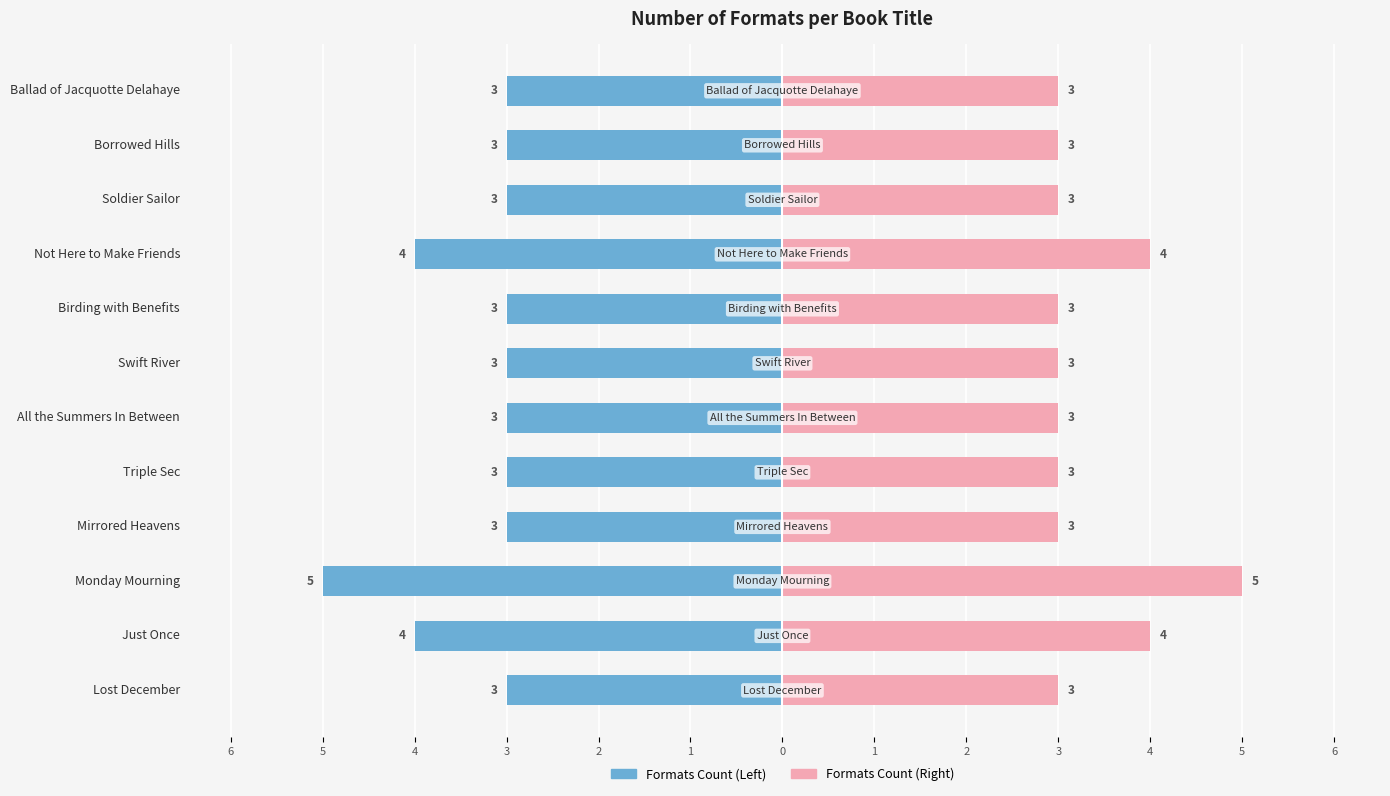

At how many categories does at least one series exceed 0?

12